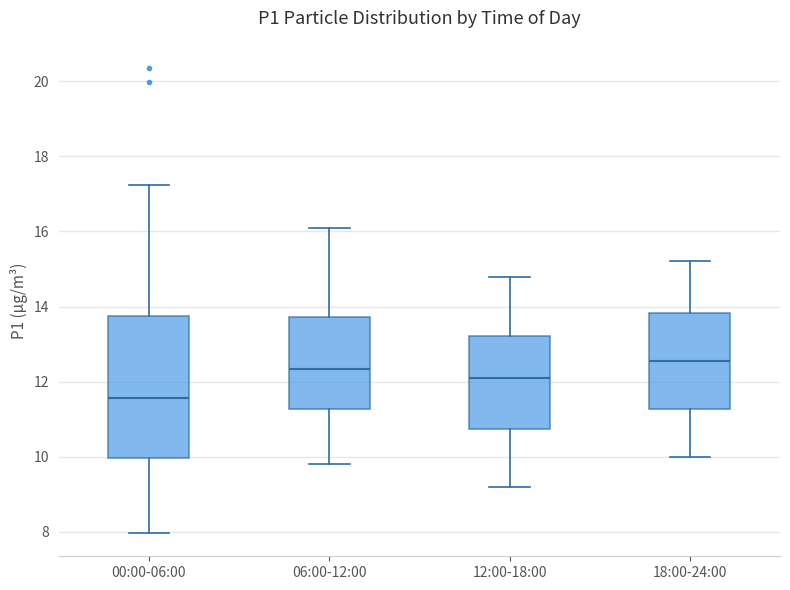

Which box is the tallest, from its lower edge to its upper edge?

00:00-06:00